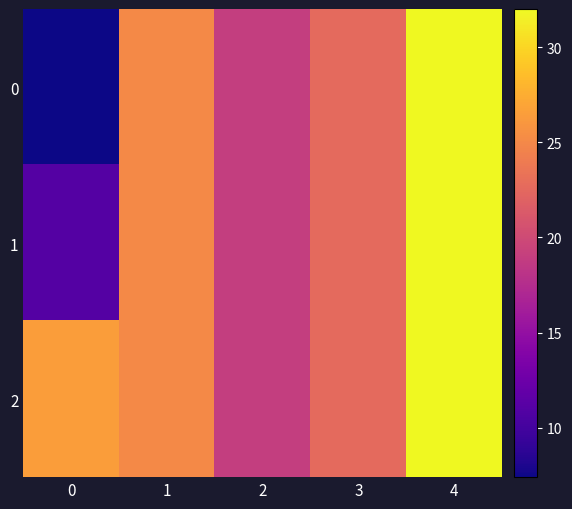

Reading right to left, what are all the values shown in this chart?

0: 4=32.0	3=22.7	2=19.0	1=25.0	0=7.4
1: 4=32.0	3=22.7	2=19.0	1=25.0	0=11.0
2: 4=32.0	3=22.7	2=19.0	1=25.0	0=26.5